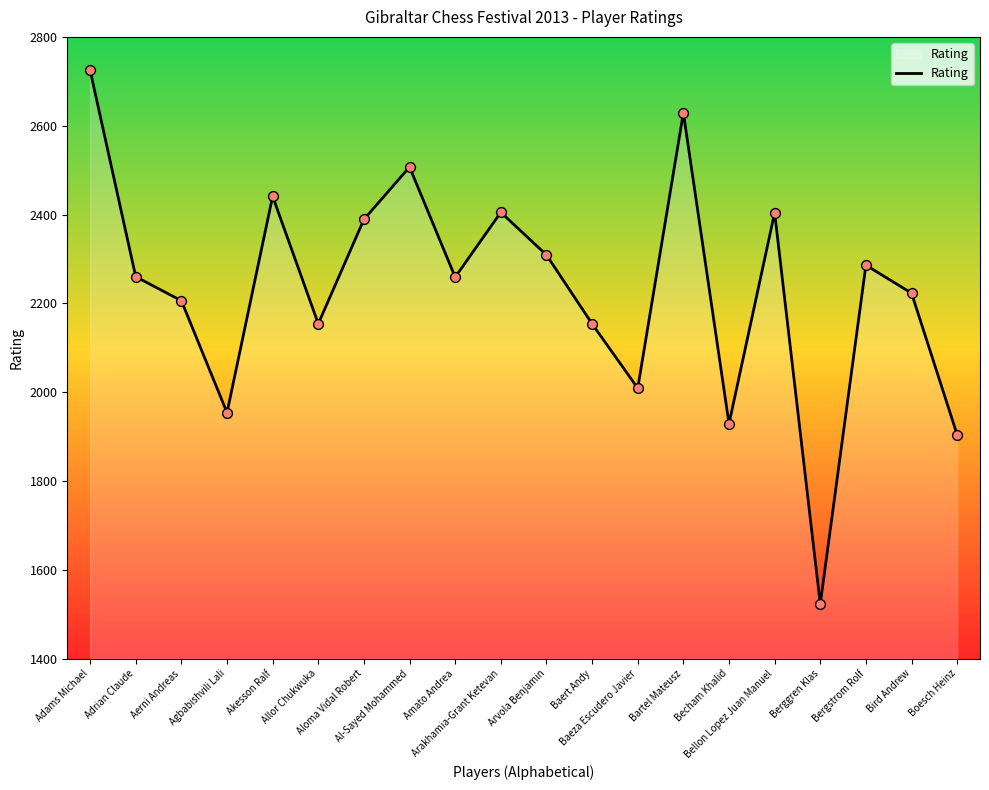

Approximately how many times larger is the value at Arvola Benjamin compared to Amato Andrea?

1.0